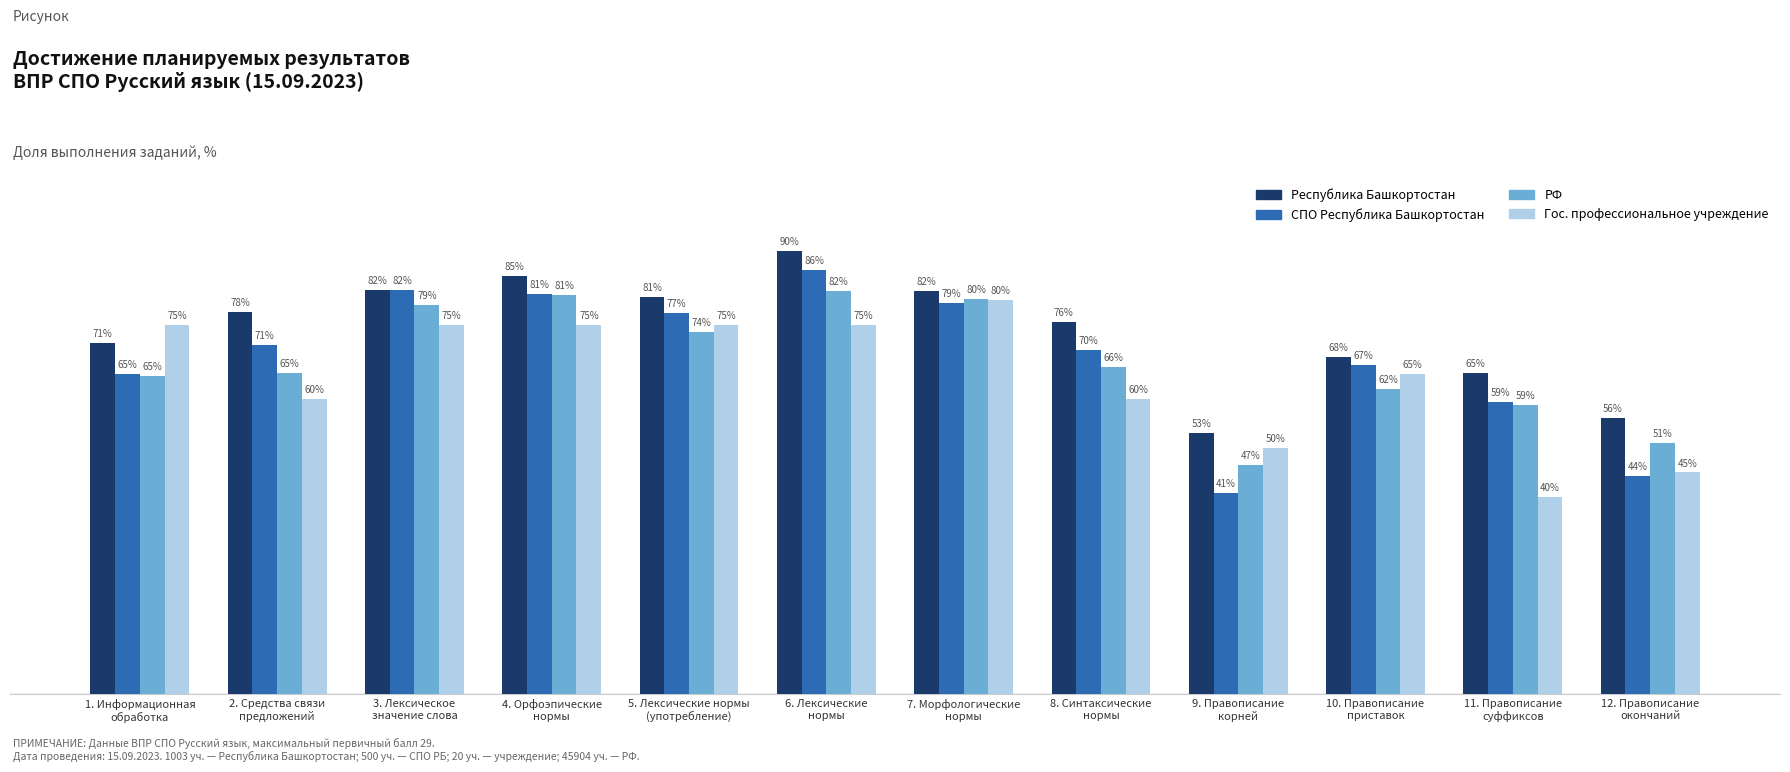

Are the bars horizontal?

No